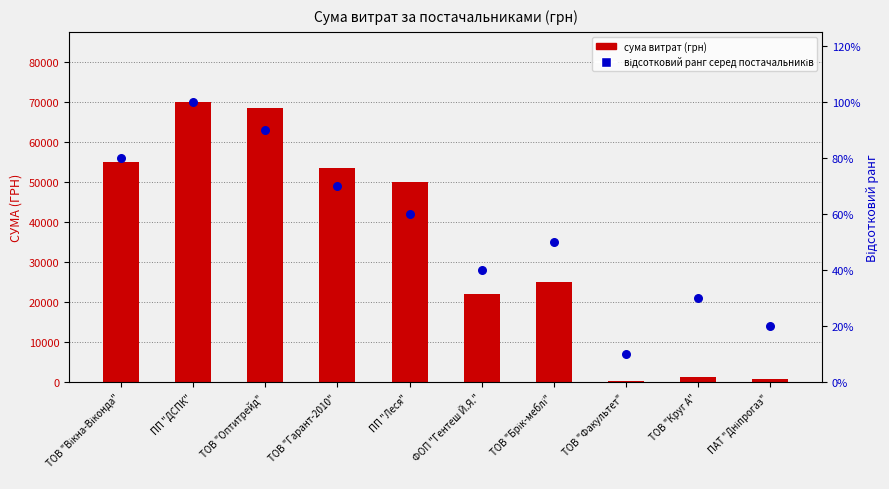

At which category is the sum across all series the highest?

ПП "ДСПК"